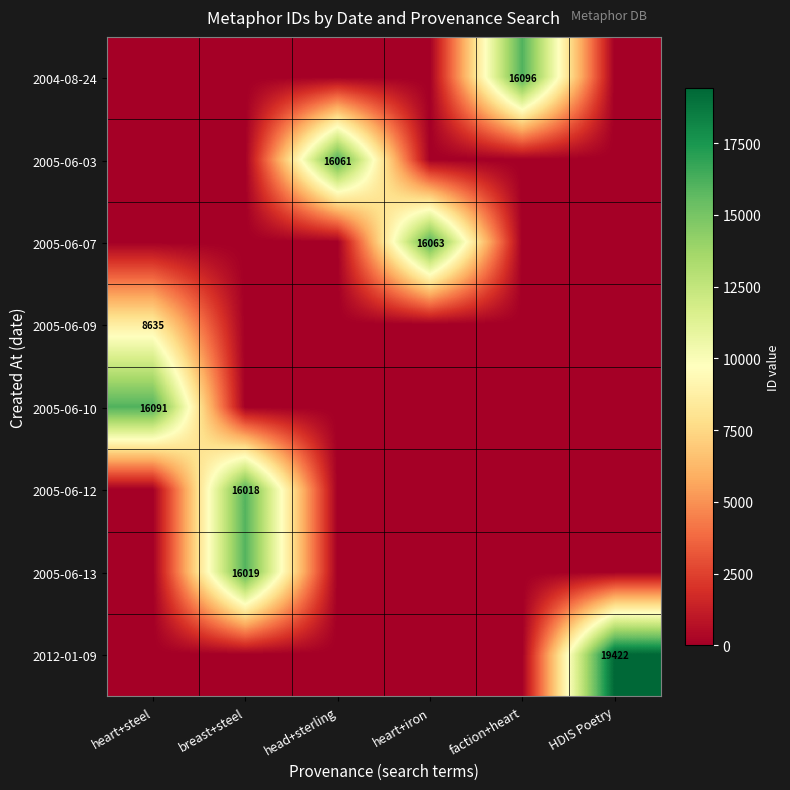

At how many categories does at least one series exceed 8053?

6